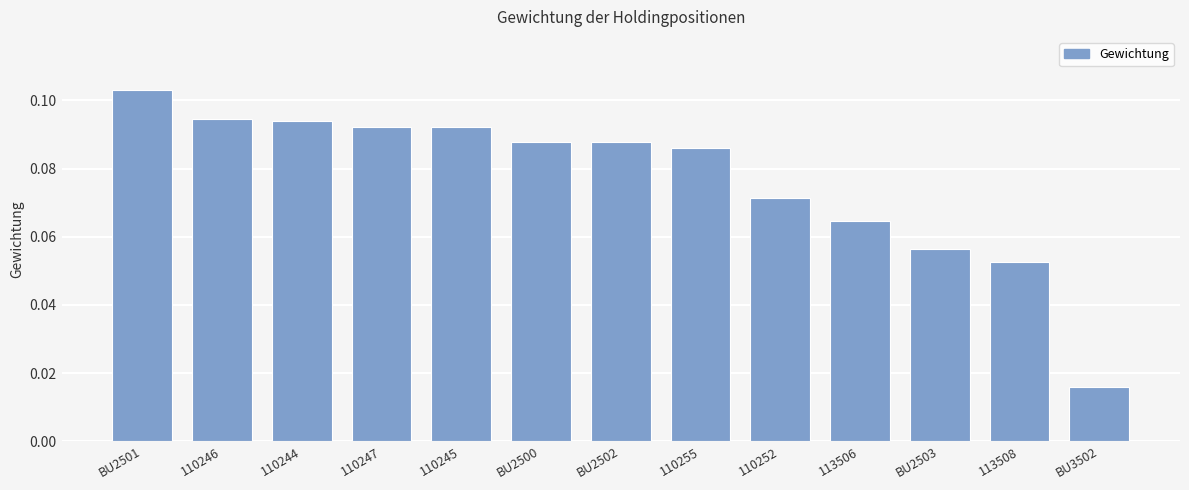

At which category does the chart reach its minimum across all series?

BU3502